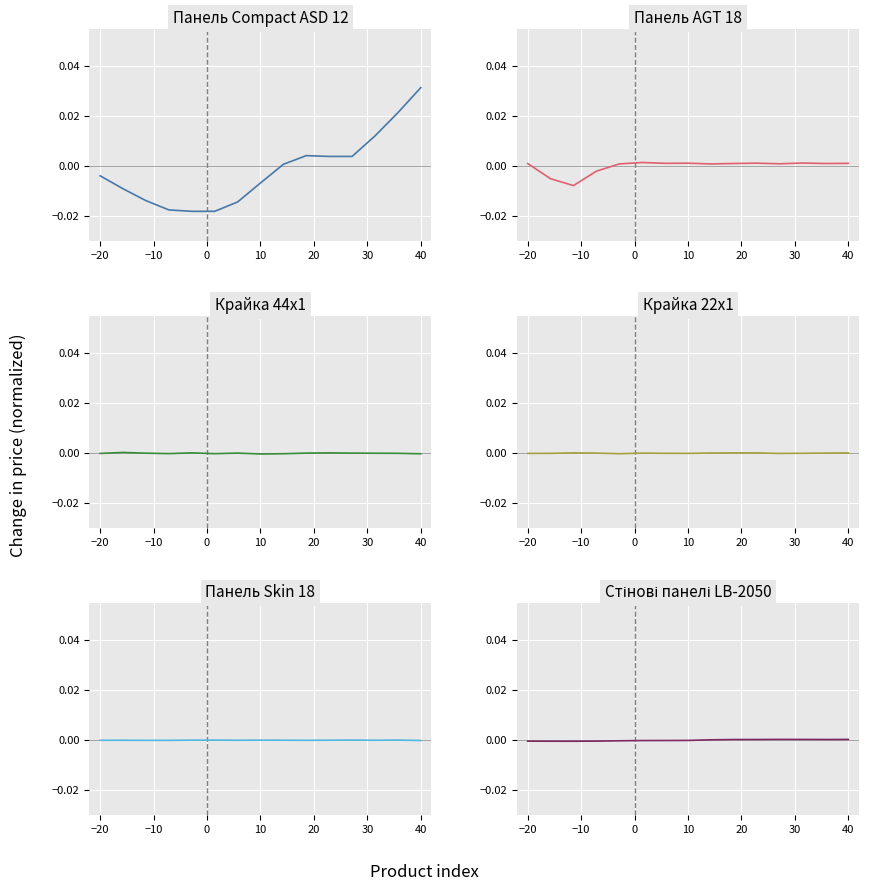

Between 10 and 20, which is larger?

20